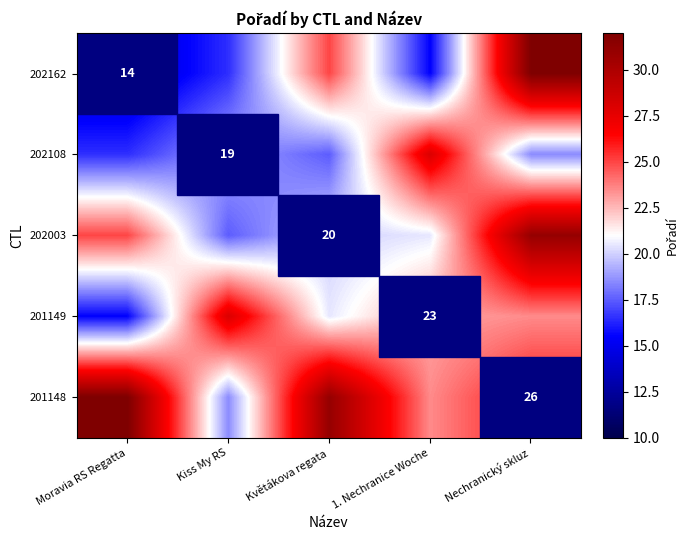

The value of 201149 at 1. Nechranice Woche is 23.0. True or false?

True